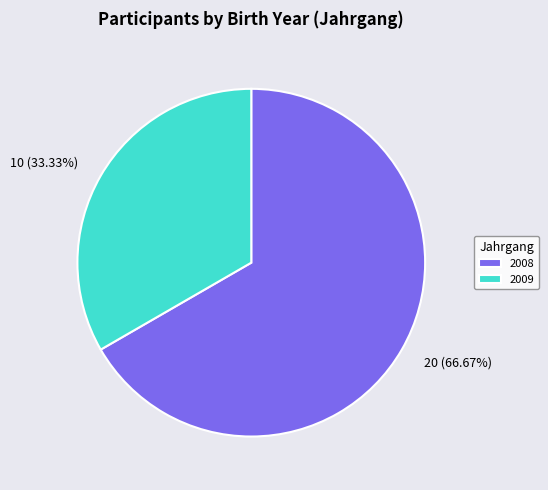

How many segments does this pie chart have?

2